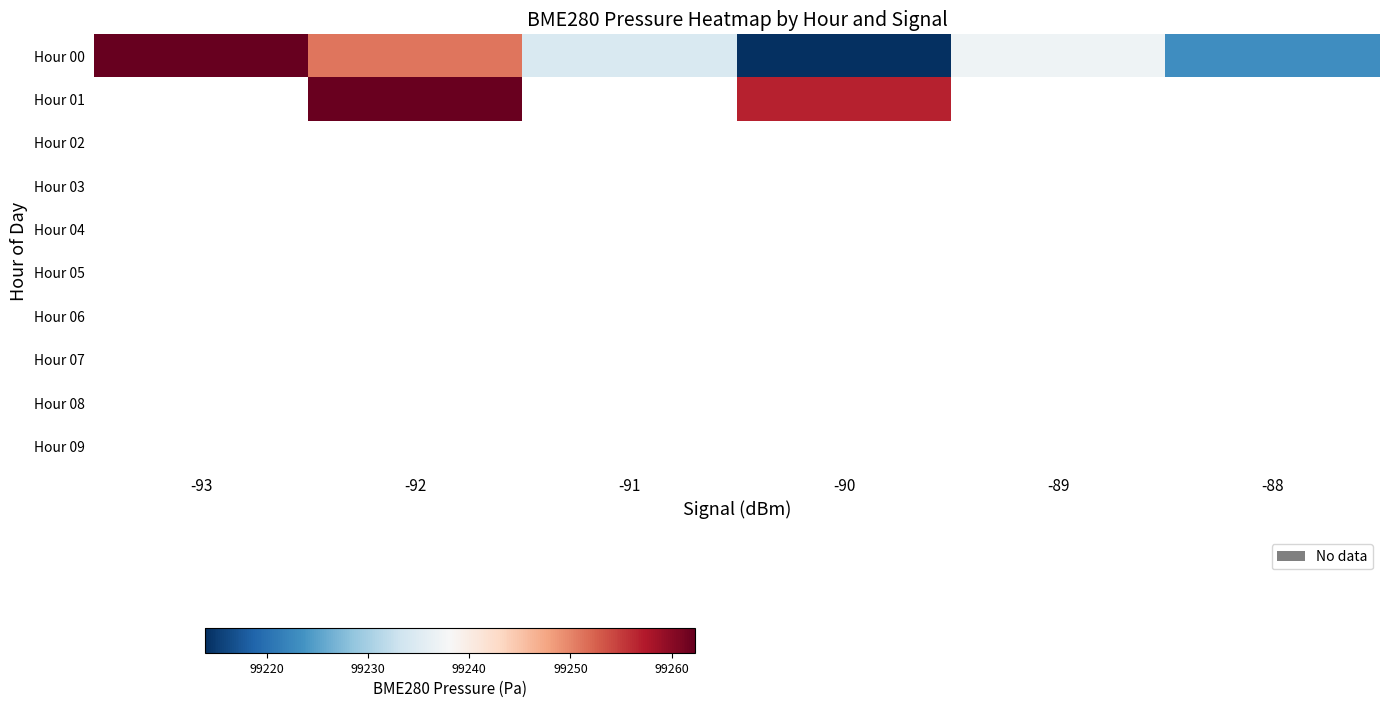

The Hour 00 series shows 99213.9 at -90. True or false?

True